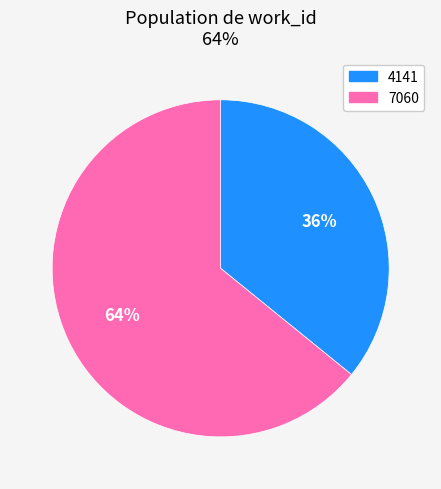

What is the largest slice in the pie chart?

7060